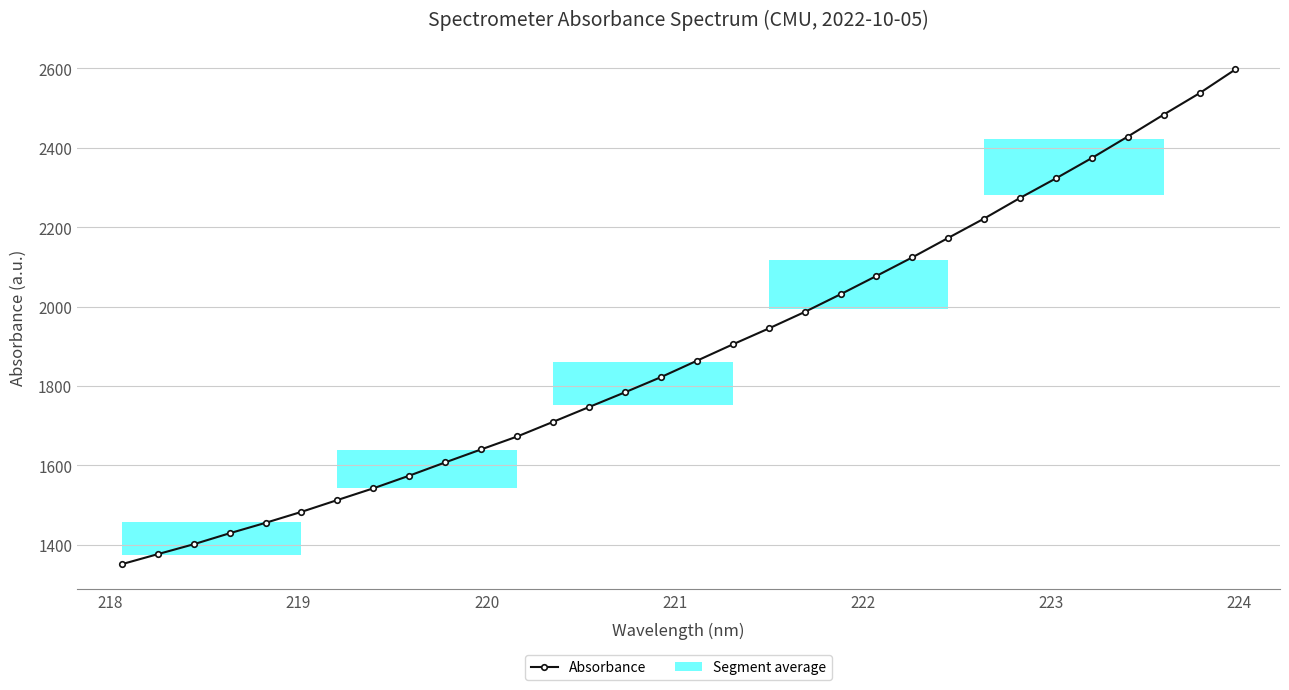

Is this an area chart (filled region under the line)?

No